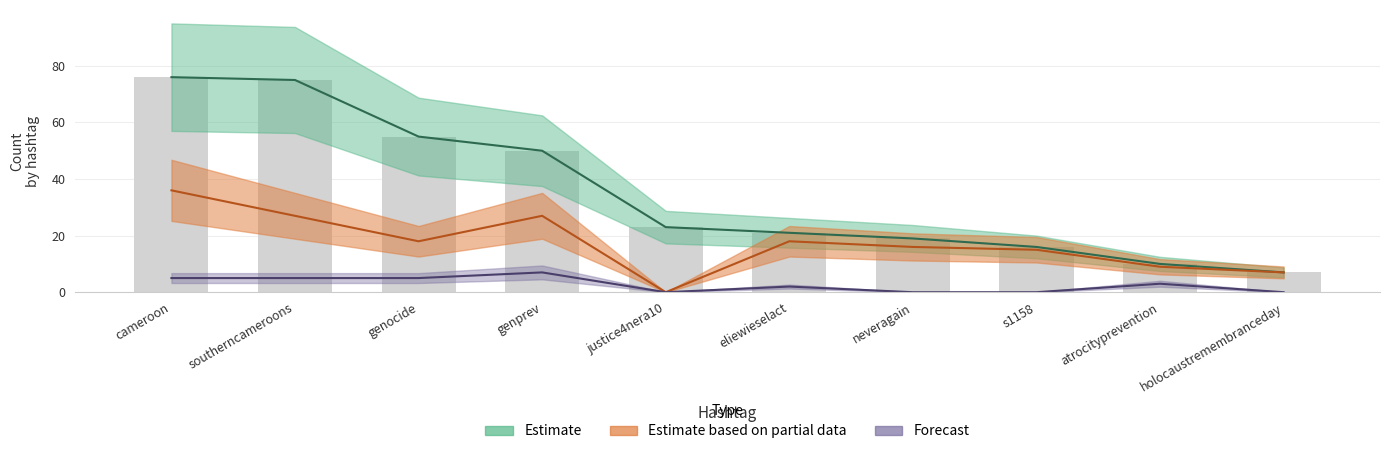

What is the difference between the second highest and second lowest values in the G2 Count series?

20